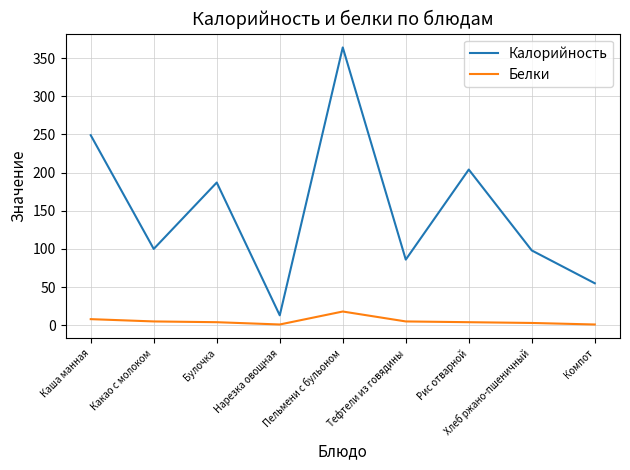

What is the difference between the maximum and minimum values in the Белки series?

17